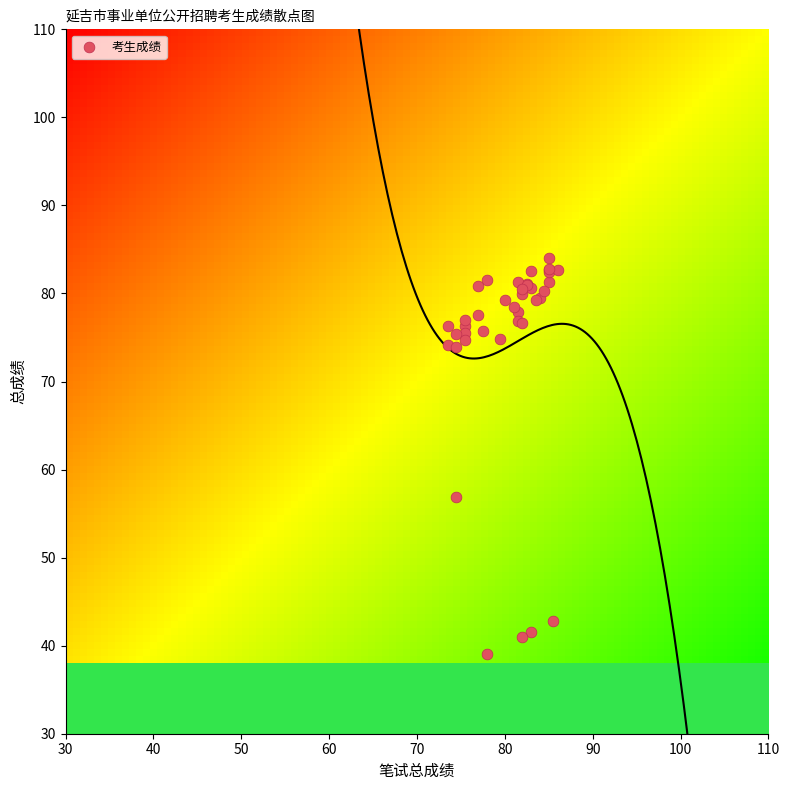

What Y value in the scatter plot is closest to 61?

56.9